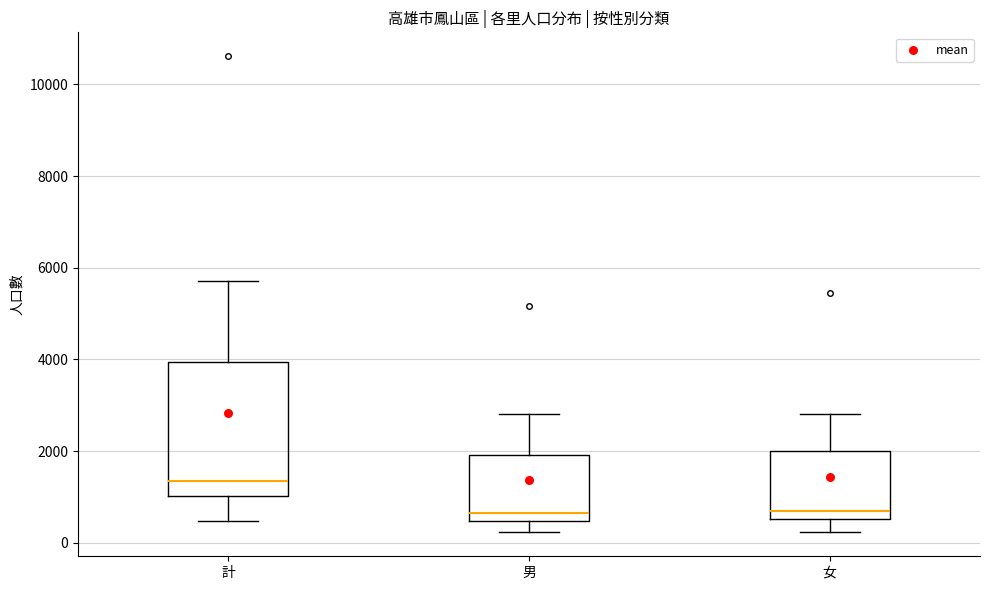

Reading left to right, read every box against the y-axis: the position of its median line, the range the box covers, and the ends of its whiskers. The values are not printed on the chart, so give them approximately, as read against the axis.

計: median 1400, box 1000 to 4000, whiskers 400 to 5800
男: median 600, box 400 to 2000, whiskers 200 to 2800
女: median 600 (just above the box's lower edge), box 600 to 2000, whiskers 200 to 2800